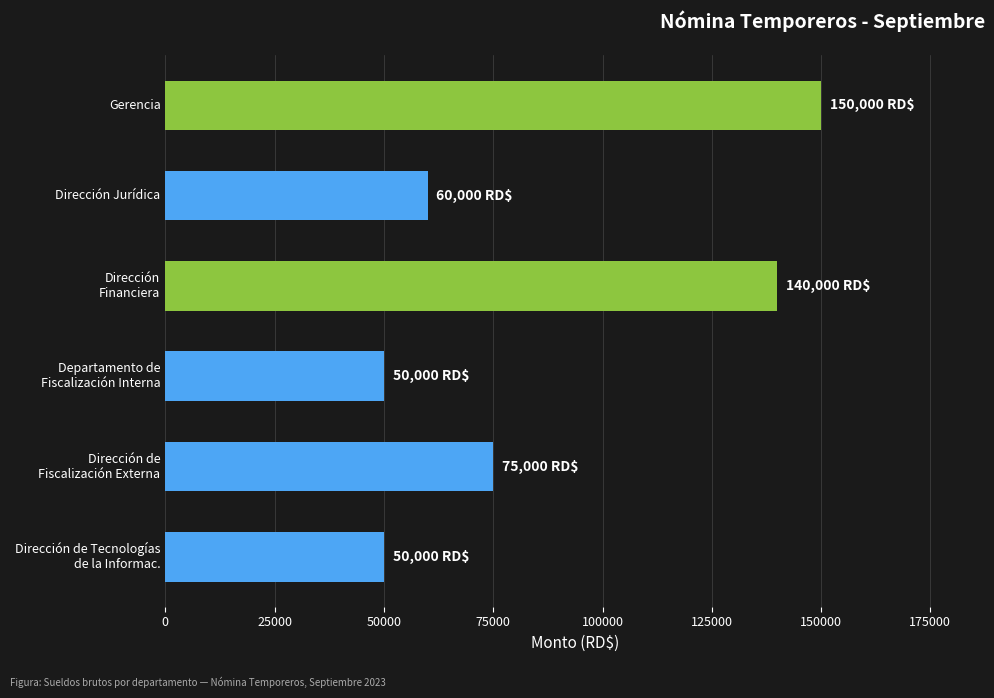

What is the minimum value shown in the chart?

50000